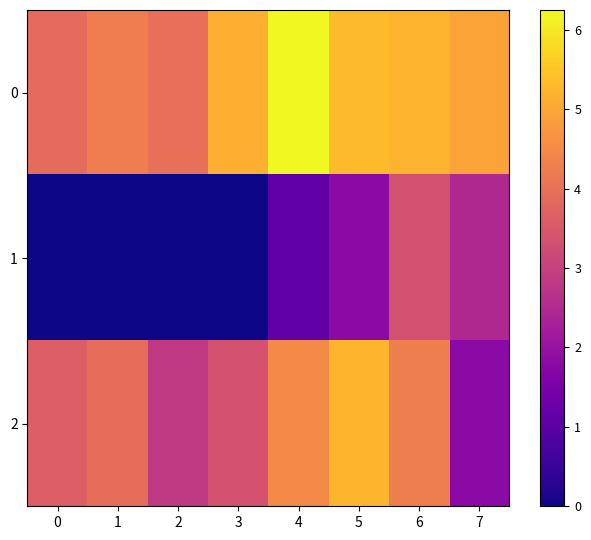

At which category is the sum across all series the highest?

6